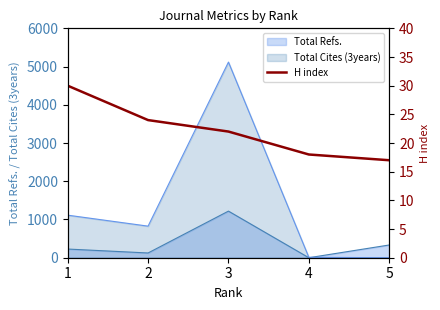

Is the value of Total Cites (3years) at 5 greater than the value of Total Refs. at 2?

No